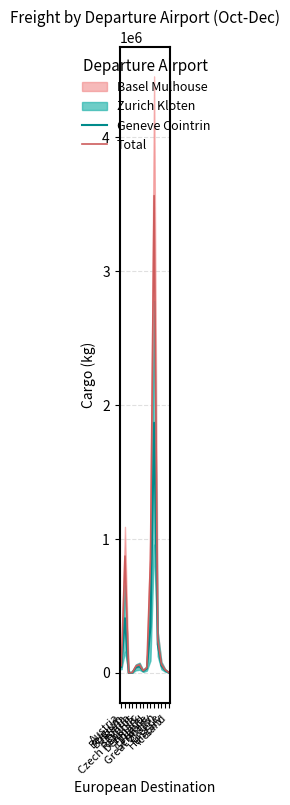

Rank the categories by Geneve Cointrin value from highest to lowest.

Germany, Belgium, France, Great Britain, Greece, Czech Republic, Austria, Cyprus, Finland, Hungary, Denmark, Iceland, Croatia, Bulgaria